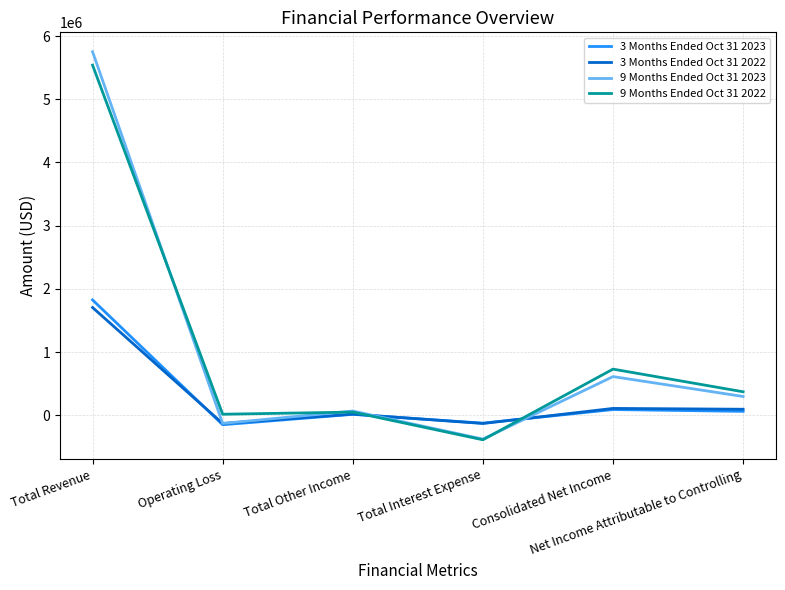

Which series ends up on top after the final intersection of 3 Months Ended Oct 31 2023 and 9 Months Ended Oct 31 2023?

9 Months Ended Oct 31 2023